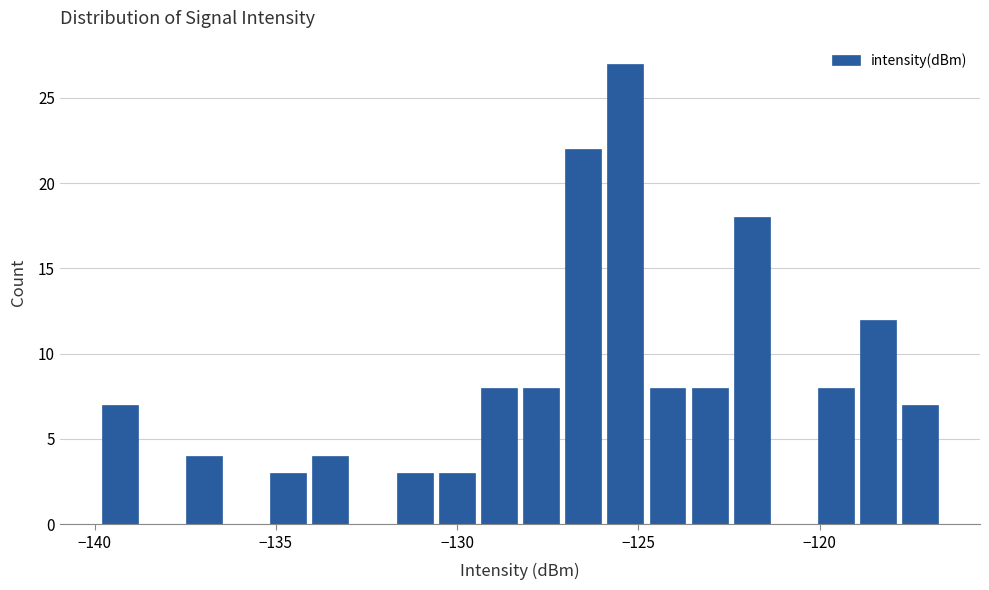

Read against the x-axis, roughly where is the centre of the tallest bar?

-125.5